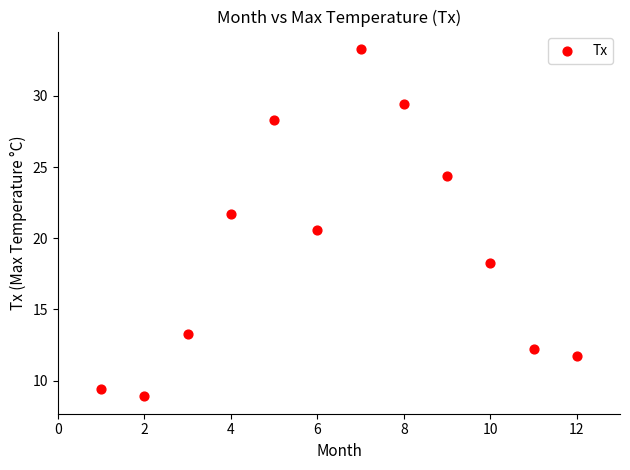

What Y value in the scatter plot is closest to 21?

20.6